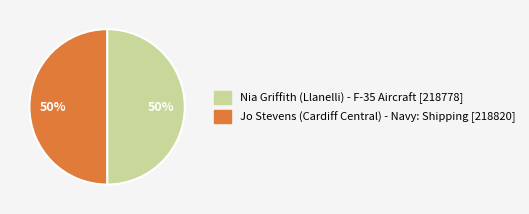

Count the number of slices in the pie.

2